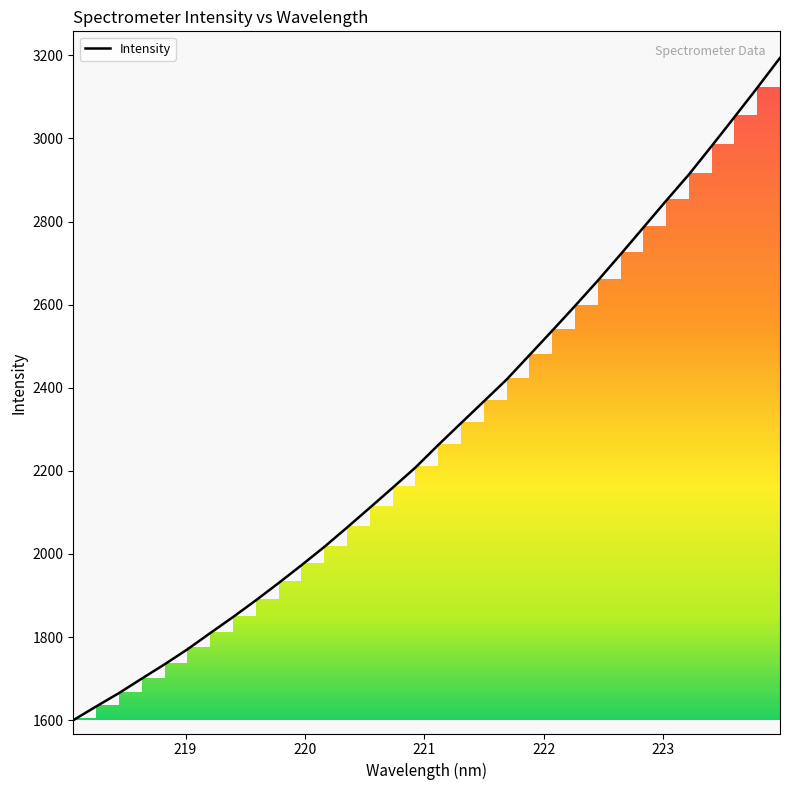

What is the difference between the maximum and minimum values?

1593.9